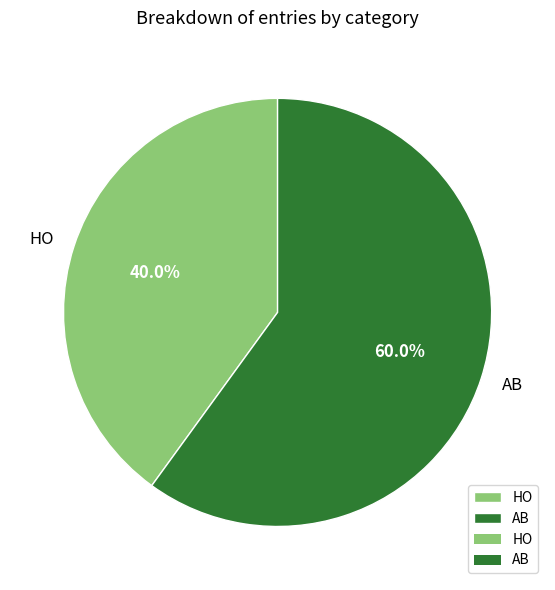

True or false: HO accounts for 50% of the total.

False